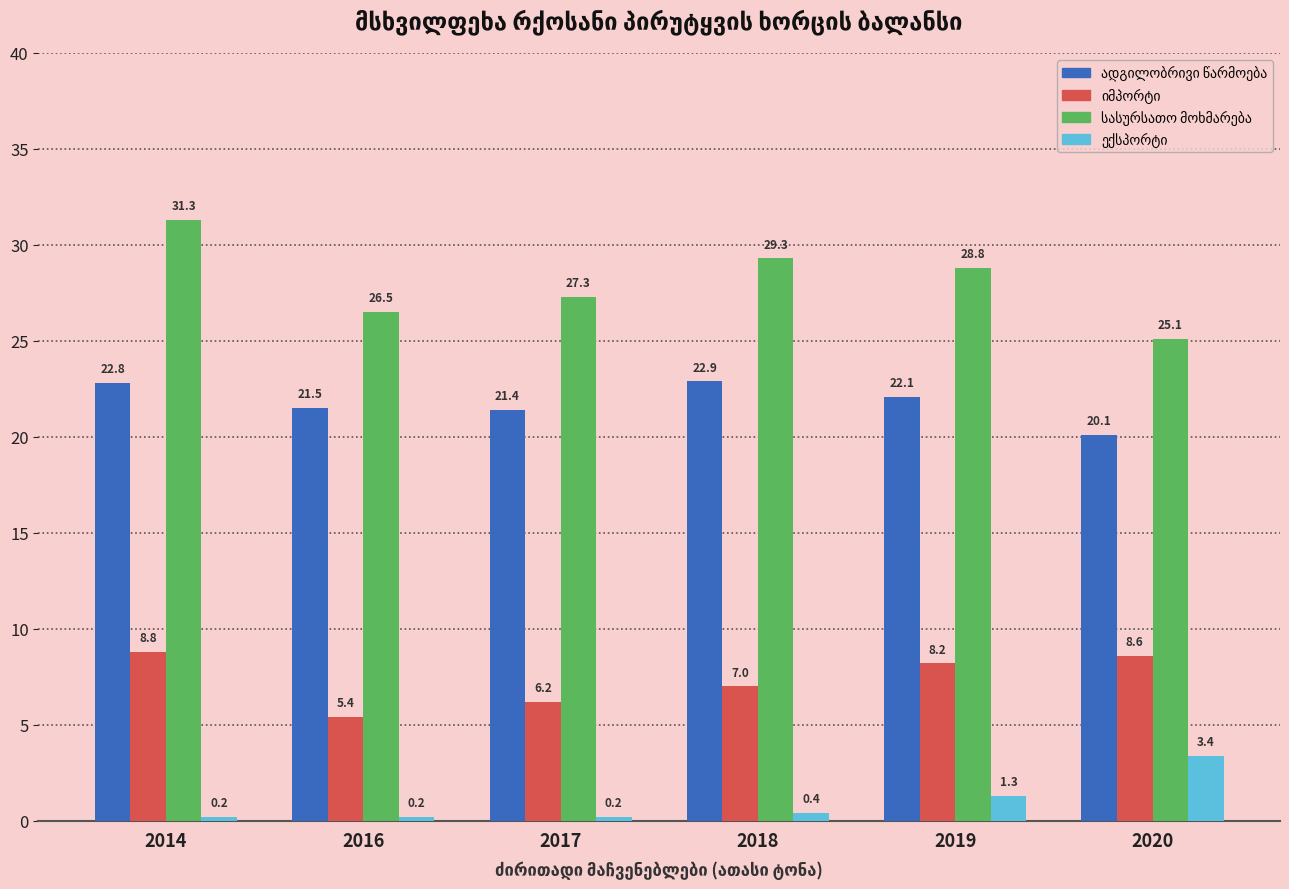

What is the difference between the highest and lowest values at 2020?

21.7